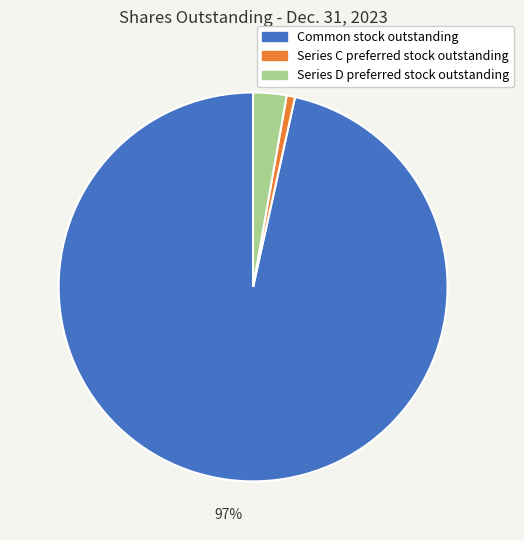

To the nearest percent, what portion does Series C preferred stock outstanding represent?

1%